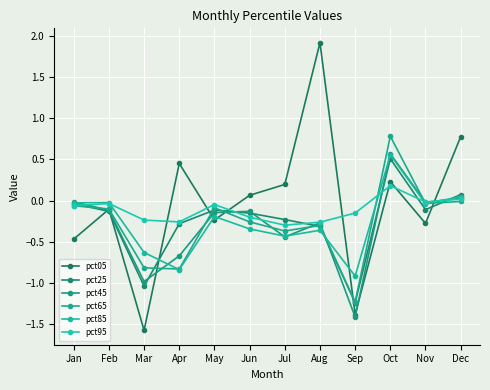

List the series in order of their peak value, lowest first.

pct95, pct25, pct85, pct45, pct65, pct05